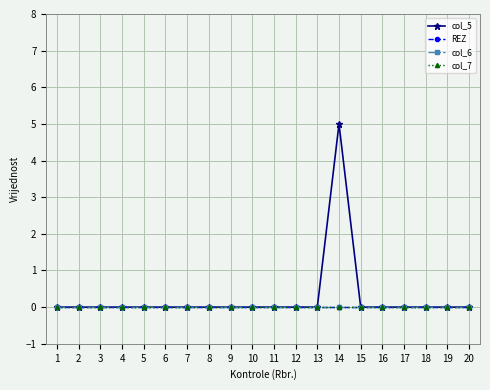

Reading left to right, extract all data points from this chart.

col_5: 0	0	0	0	0	0	0	0	0	0	0	0	0	5	0	0	0	0	0	0
REZ: 0	0	0	0	0	0	0	0	0	0	0	0	0	0	0	0	0	0	0	0
col_6: 0	0	0	0	0	0	0	0	0	0	0	0	0	0	0	0	0	0	0	0
col_7: 0	0	0	0	0	0	0	0	0	0	0	0	0	0	0	0	0	0	0	0